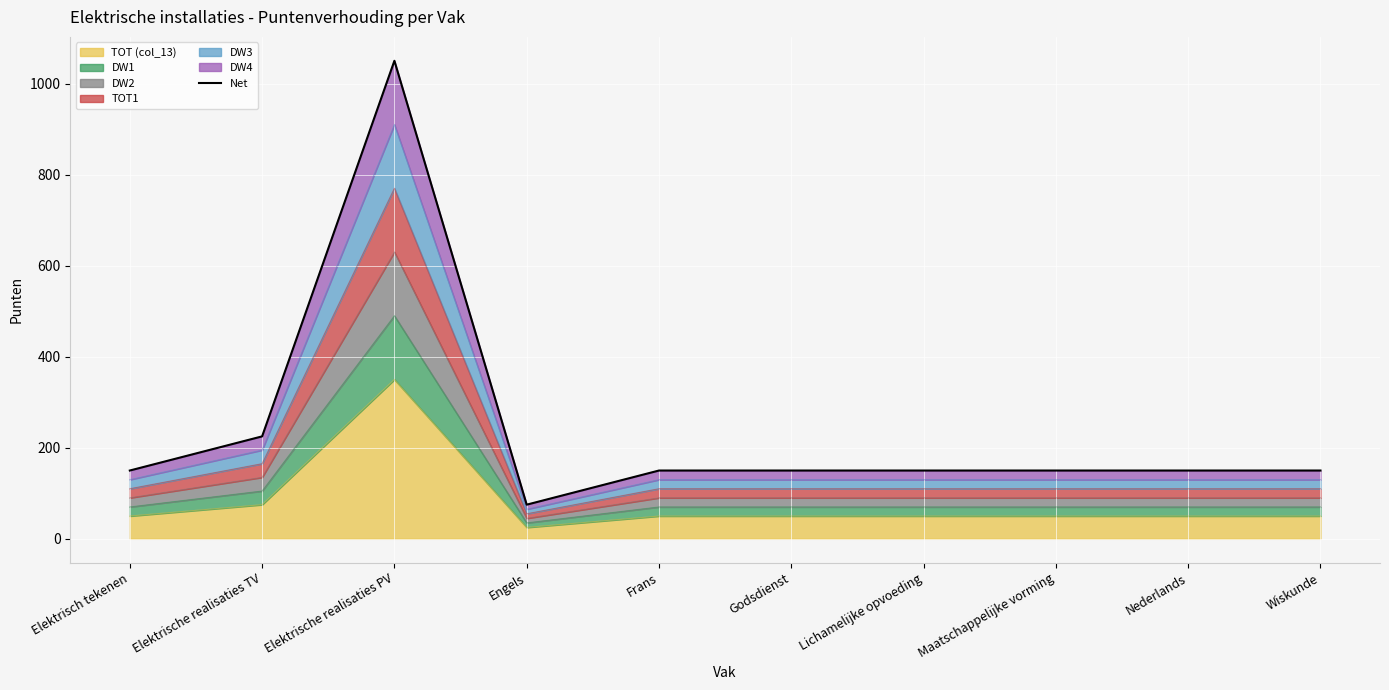

At which category does the data reach its first local valley?

Engels